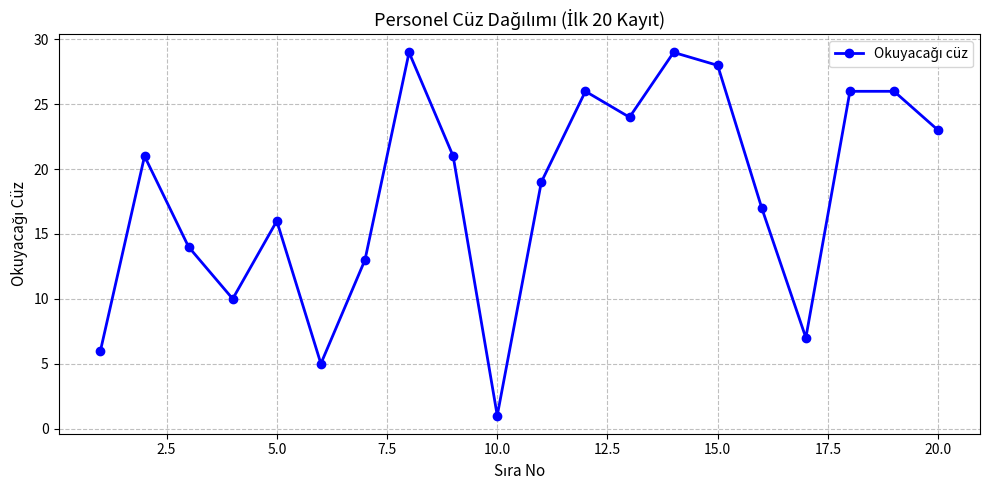

What is the sum of all values?

361